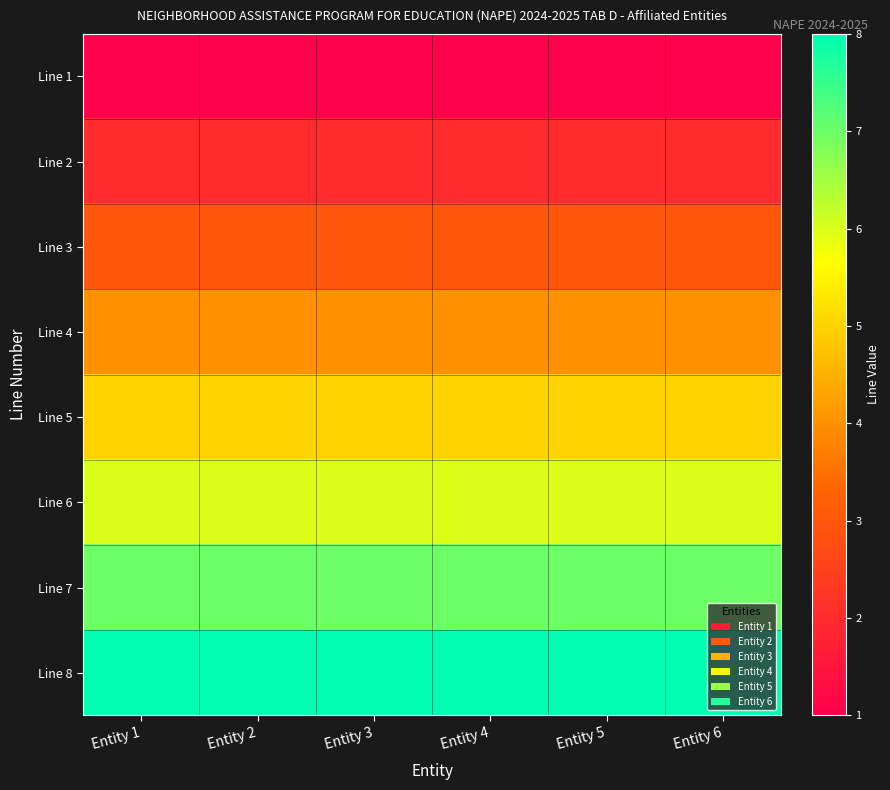

List the series in order of their peak value, highest first.

Line 8, Line 7, Line 6, Line 5, Line 4, Line 3, Line 2, Line 1